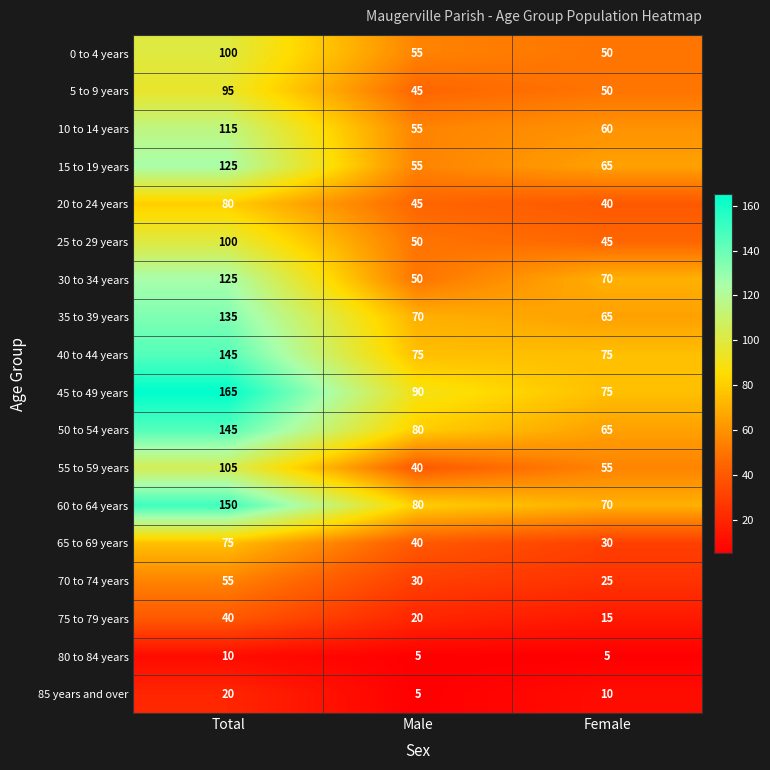

What is the spread (max minus min) of values at Male?

85